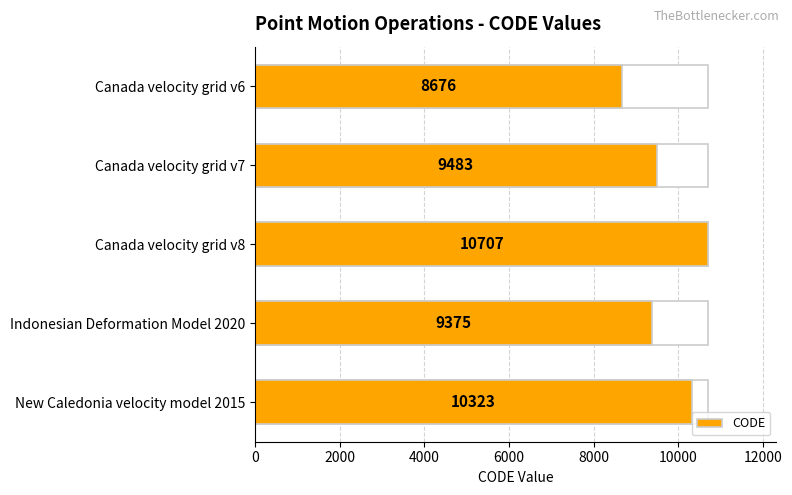

Reading right to left, what are all the values shown in this chart?

10323	9375	10707	9483	8676